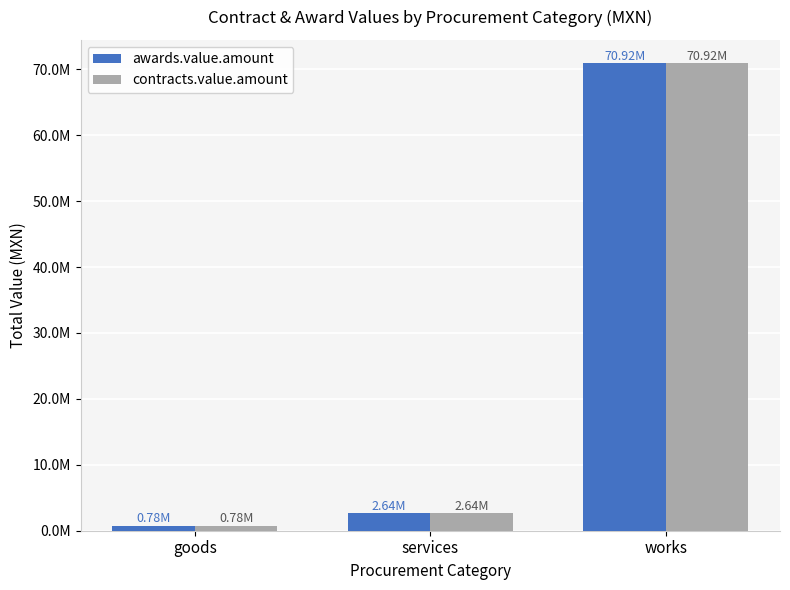

Reading right to left, transcribe all the data shown in this chart.

awards.value.amount: works=70921346.1	services=2644865.2	goods=784308.7
contracts.value.amount: works=70921346.1	services=2644865.2	goods=784308.7